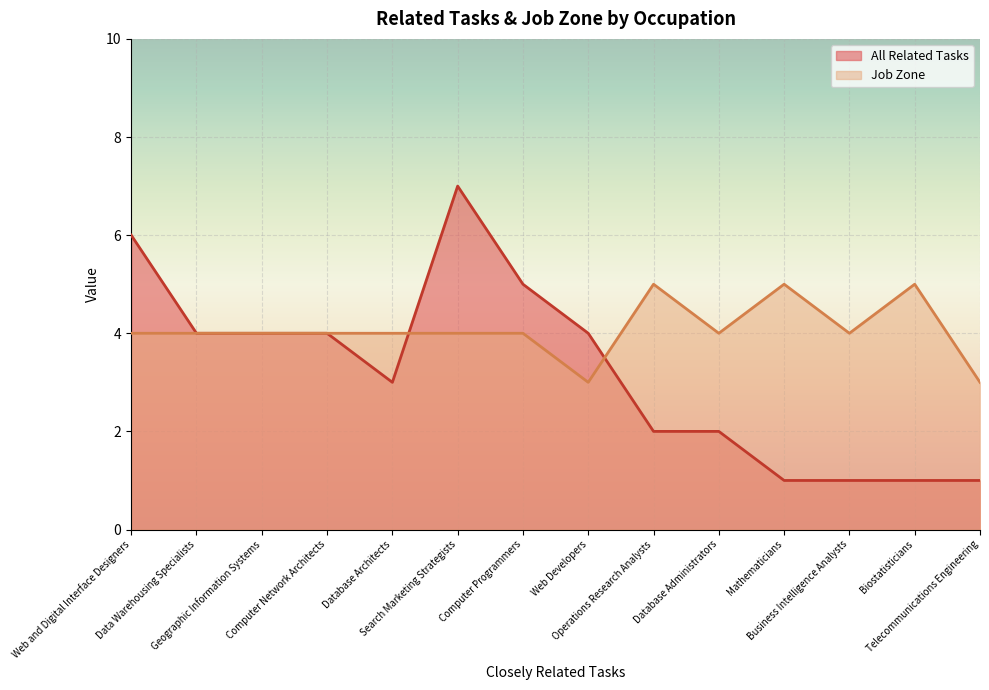

Reading right to left, transcribe all the data shown in this chart.

All Related Tasks: Telecommunications Engineering=1	Biostatisticians=1	Business Intelligence Analysts=1	Mathematicians=1	Database Administrators=2	Operations Research Analysts=2	Web Developers=4	Computer Programmers=5	Search Marketing Strategists=7	Database Architects=3	Computer Network Architects=4	Geographic Information Systems=4	Data Warehousing Specialists=4	Web and Digital Interface Designers=6
Job Zone: Telecommunications Engineering=3	Biostatisticians=5	Business Intelligence Analysts=4	Mathematicians=5	Database Administrators=4	Operations Research Analysts=5	Web Developers=3	Computer Programmers=4	Search Marketing Strategists=4	Database Architects=4	Computer Network Architects=4	Geographic Information Systems=4	Data Warehousing Specialists=4	Web and Digital Interface Designers=4